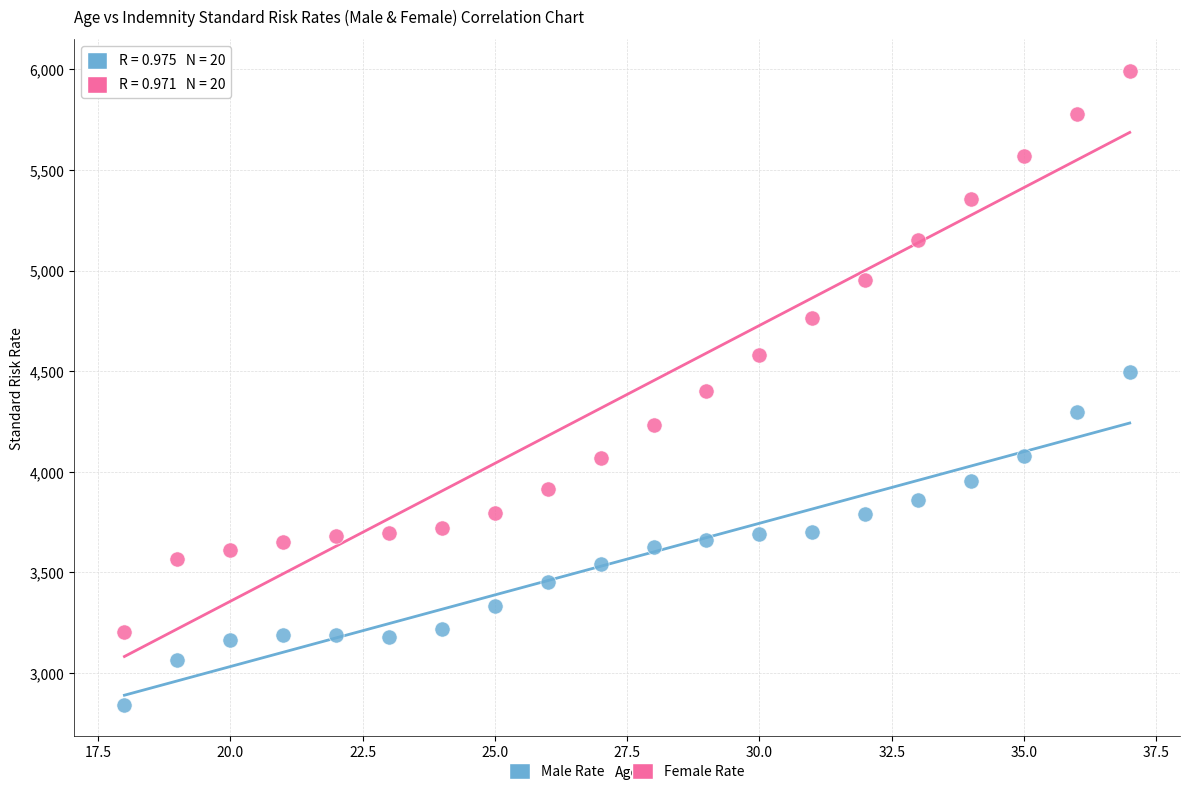

Which series contains the highest Y value?

Female Rate